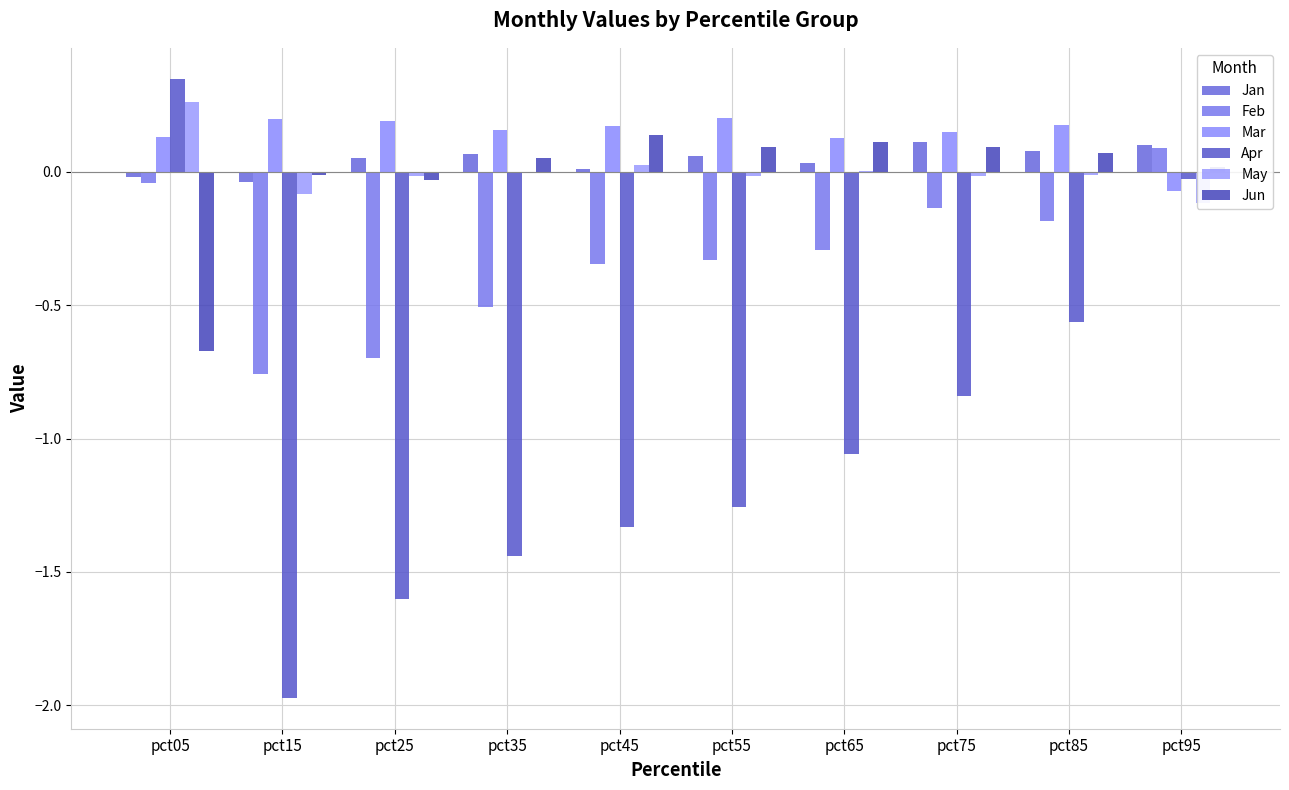

What is the sum of the Jun values at pct65 and pct45?

0.2